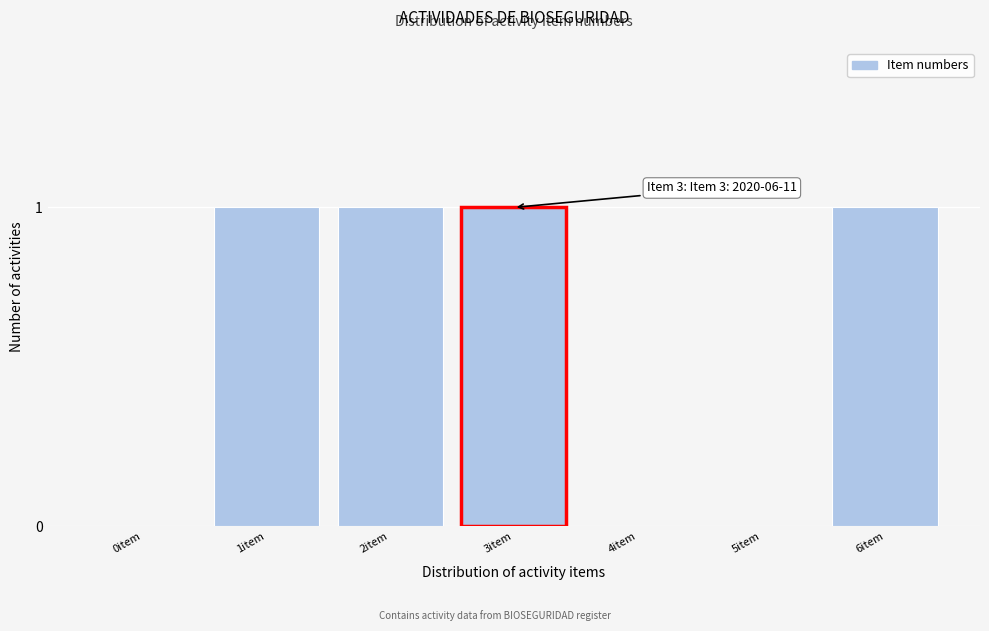

Reading right to left, what are all the values shown in this chart?

6item=1	5item=0	4item=0	3item=1	2item=1	1item=1	0item=0